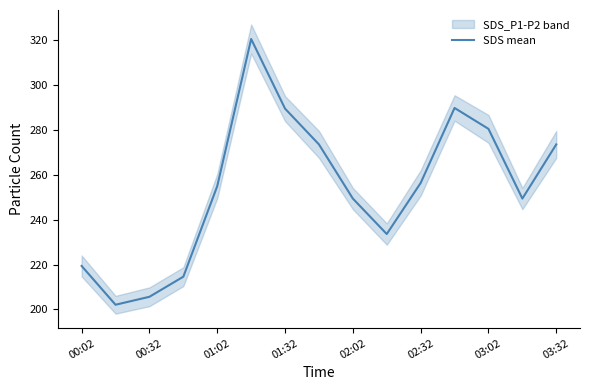

What is the value of the 6th point from the left?

320.6